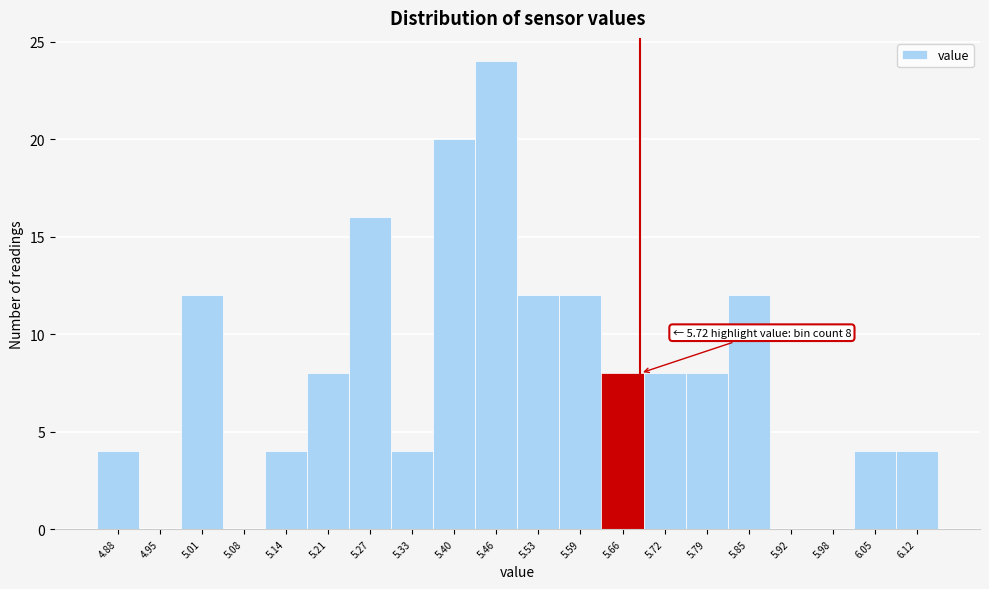

Reading right to left, list all the values displayed in this chart.

6.12=4	6.05=4	5.98=0	5.92=0	5.85=12	5.79=8	5.72=8	5.66=8	5.59=12	5.53=12	5.46=24	5.40=20	5.33=4	5.27=16	5.21=8	5.14=4	5.08=0	5.01=12	4.95=0	4.88=4